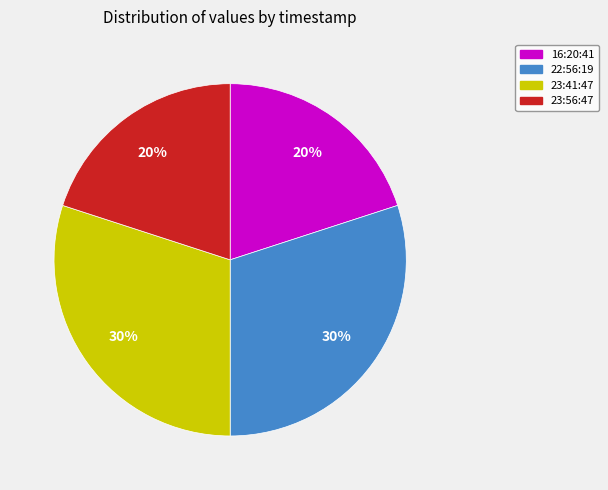

Do 23:41:47 and 22:56:19 together represent more than half of the pie?

Yes